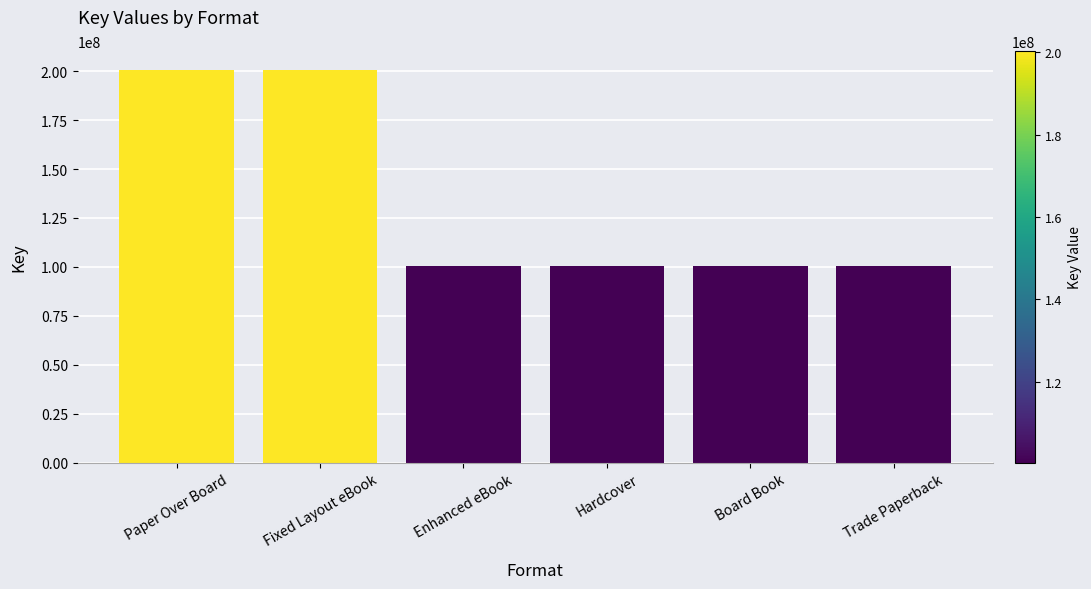

What is the sum of all values?

801865158